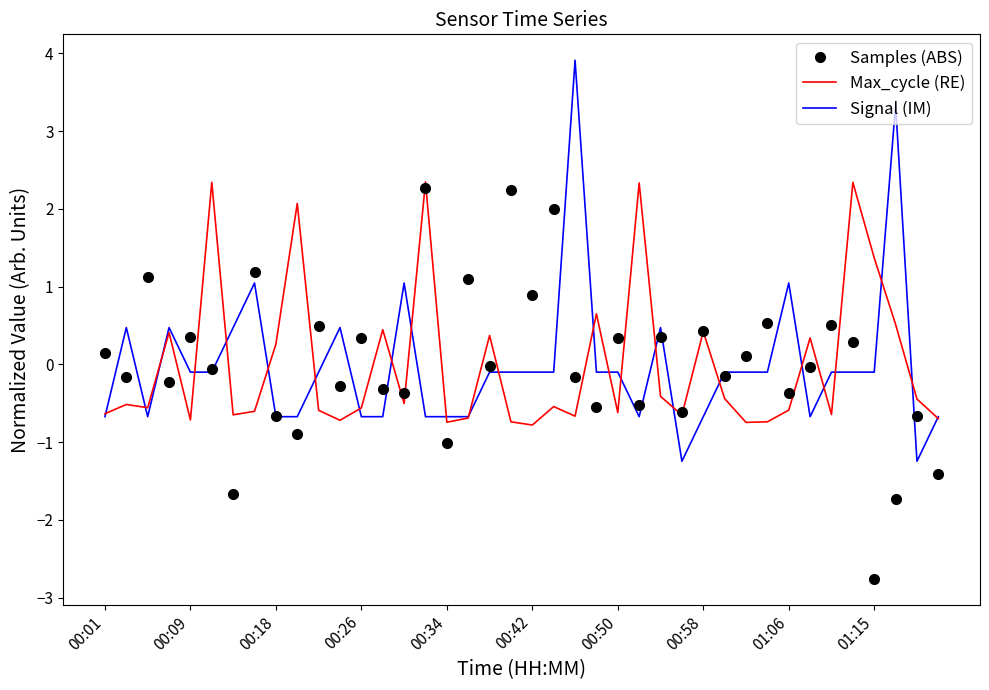

What is the maximum value shown in the chart?

3.9